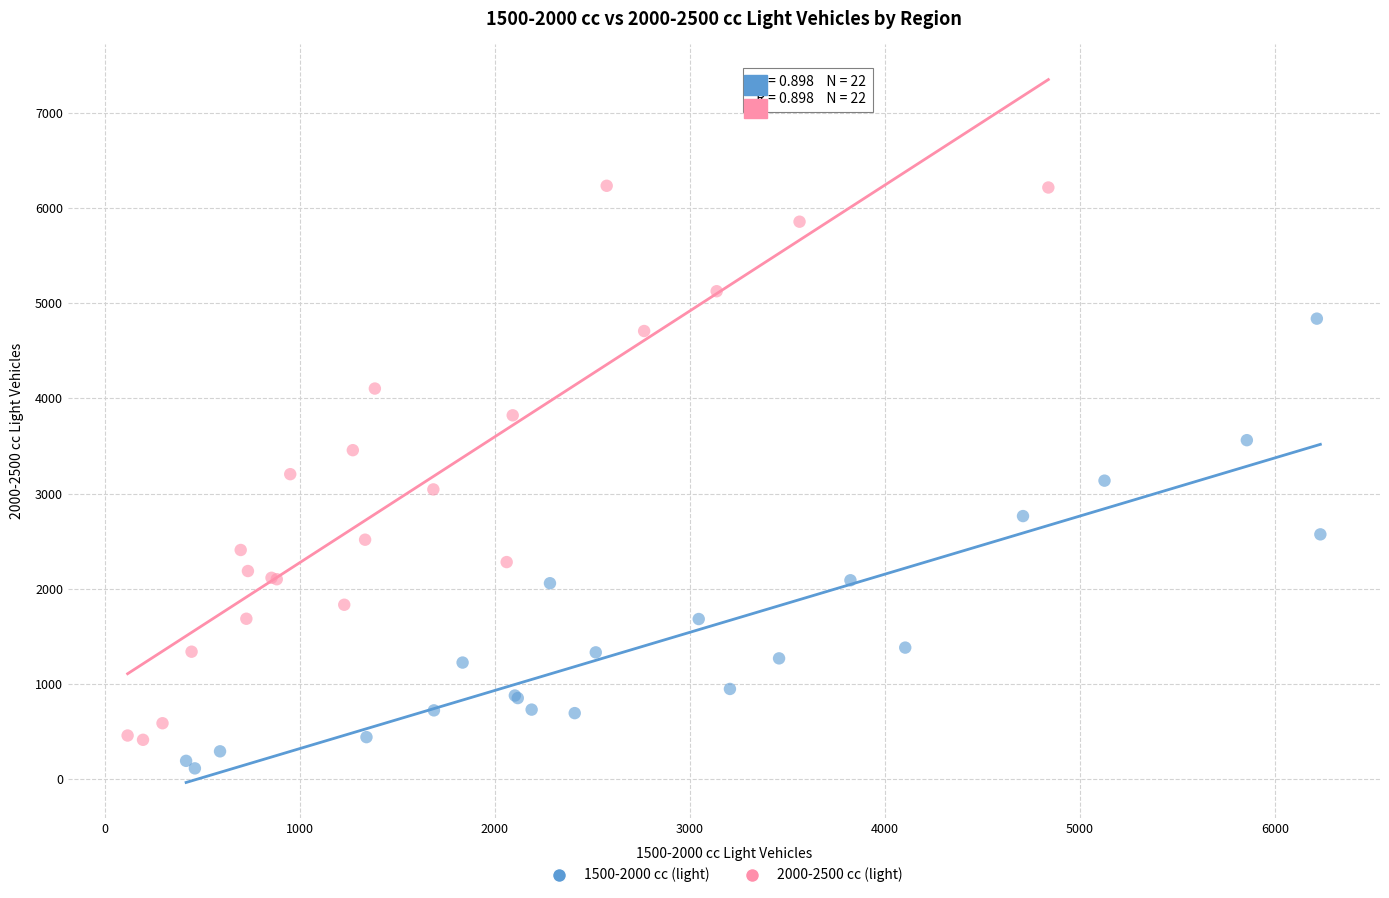

What are all the series names shown in the legend?

1500-2000 cc (light), 2000-2500 cc (light)